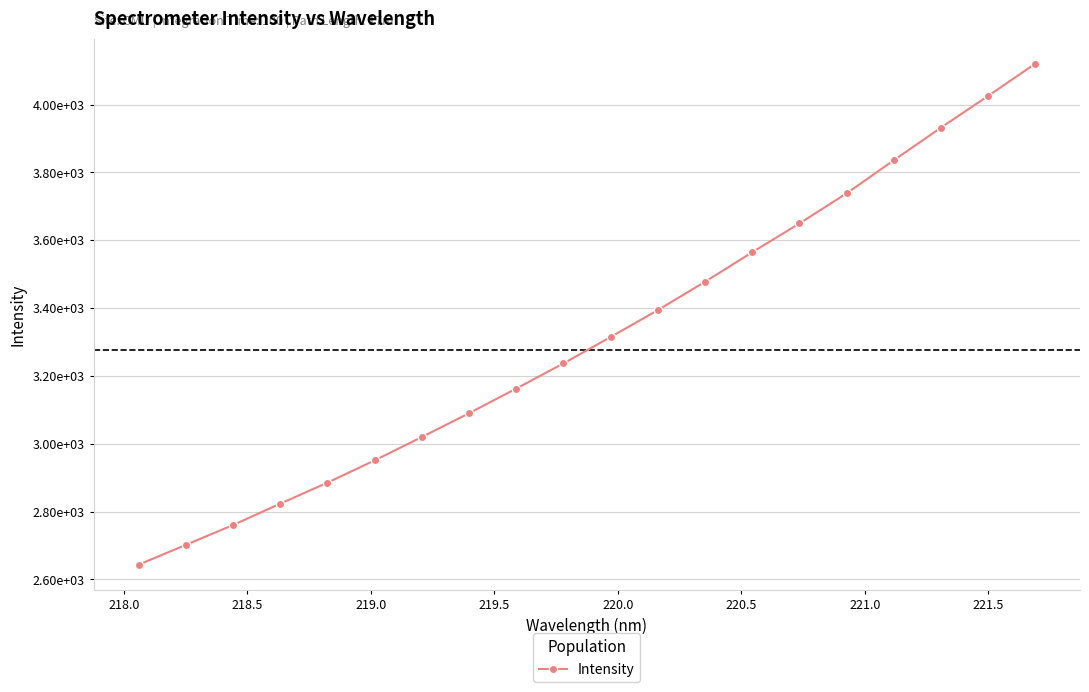

What is the minimum value shown in the chart?

2643.2